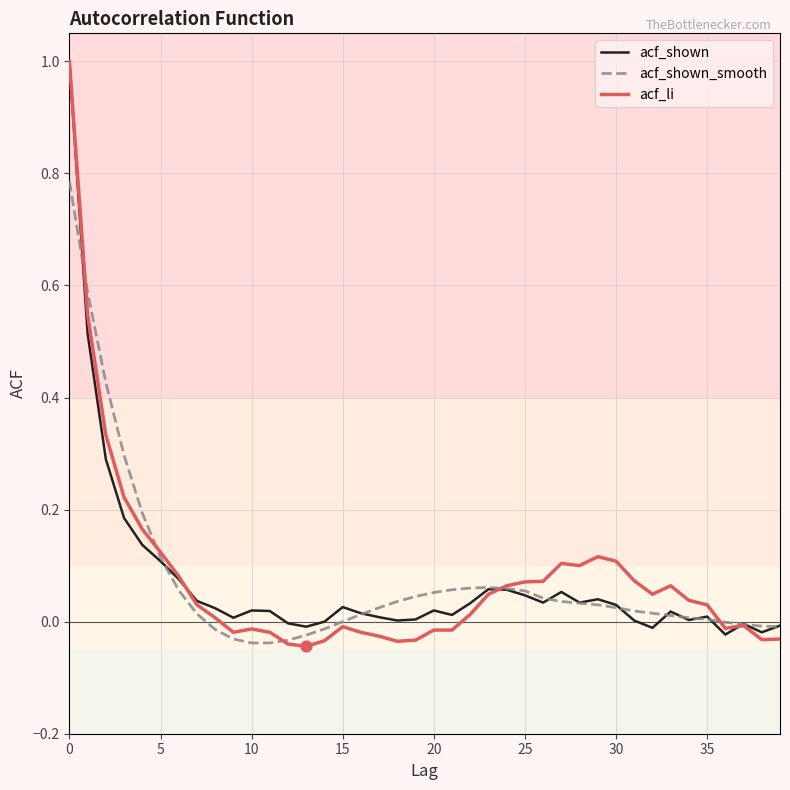

What is the maximum value for acf_shown?

1.0